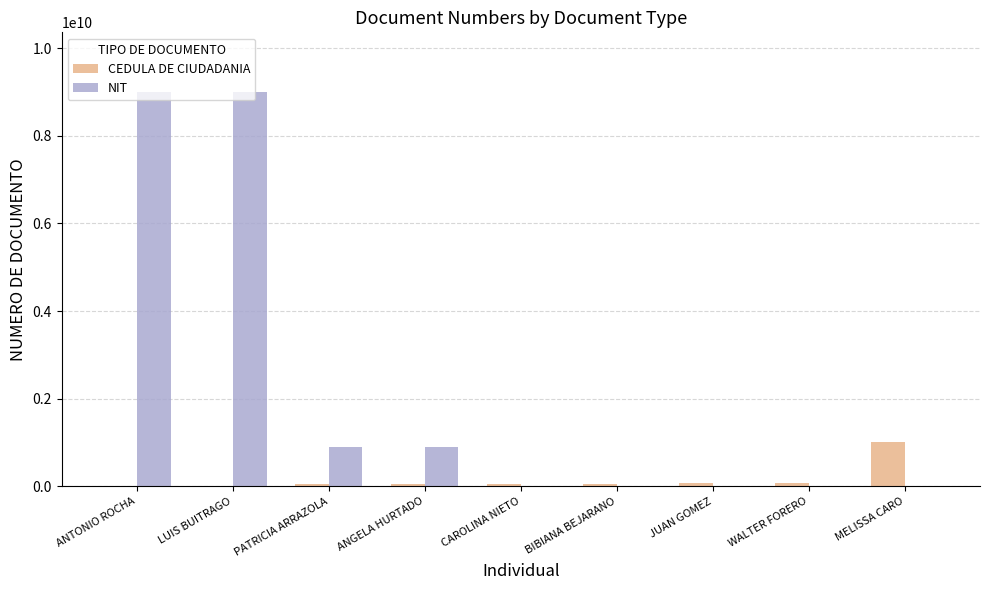

What is the sum of all NIT values?

19811631346